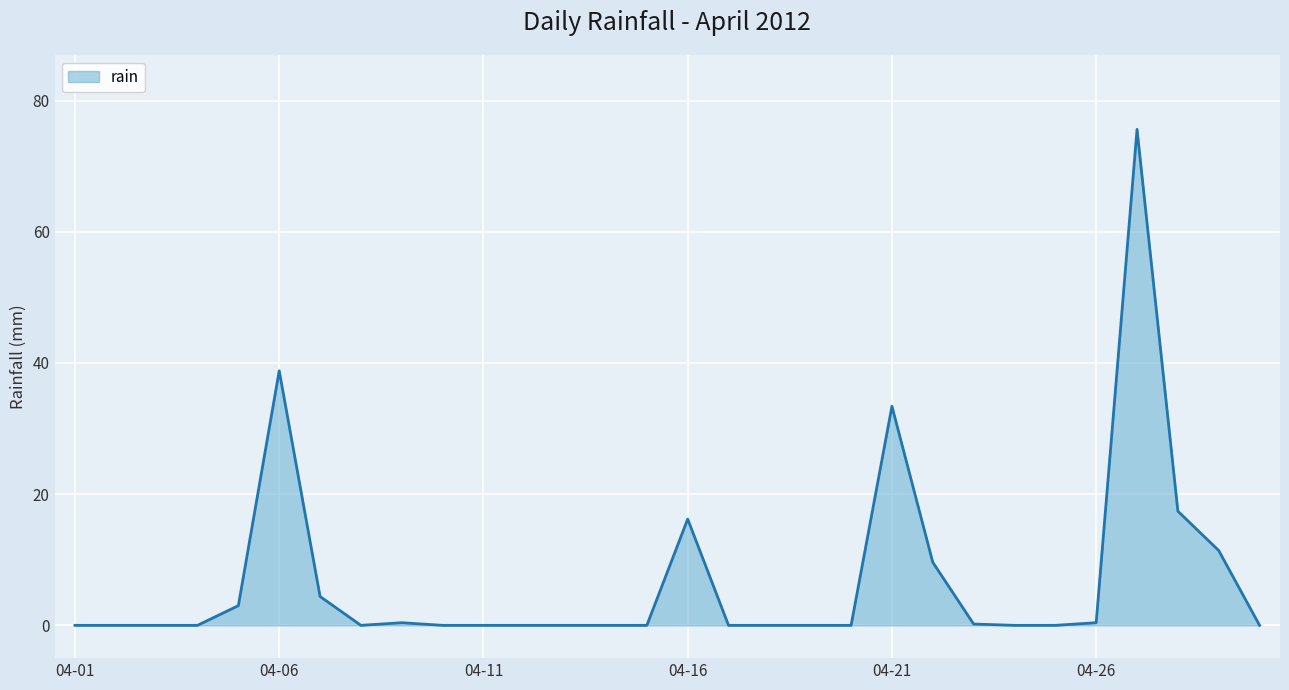

What is the greatest value displayed?

75.6